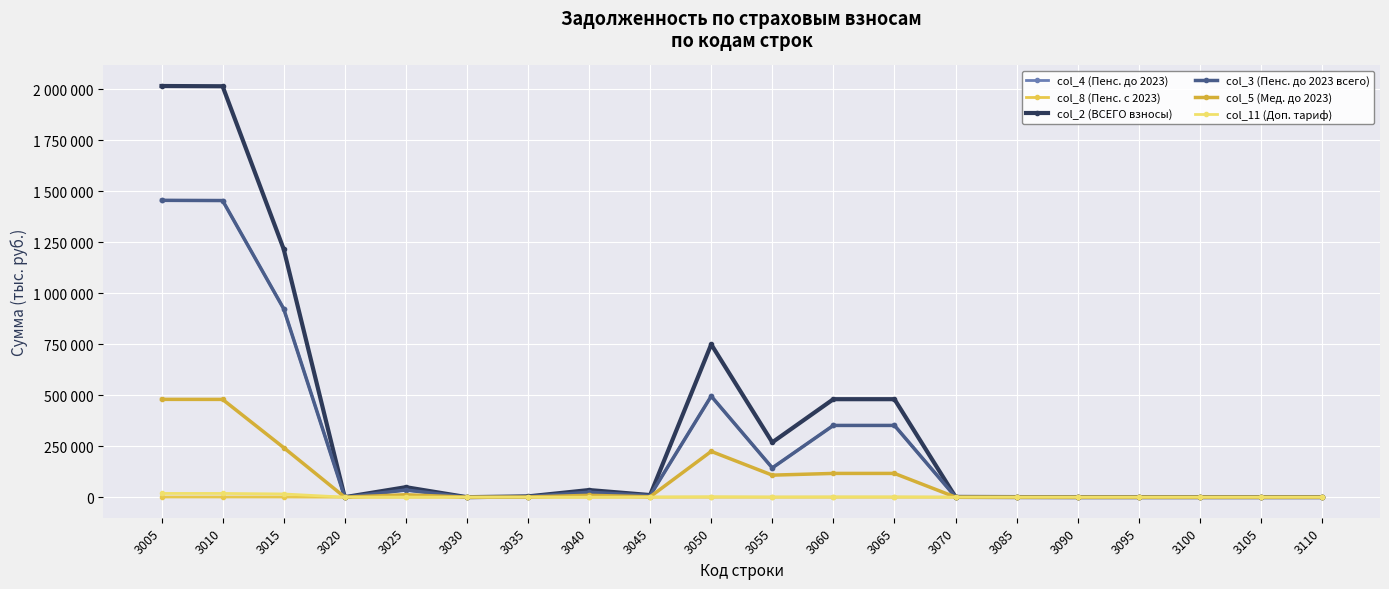

Is this an area chart (filled region under the line)?

No